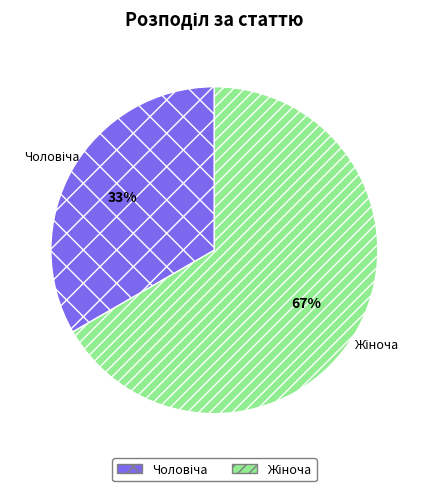

Is there any slice that represents more than half of the pie?

Yes